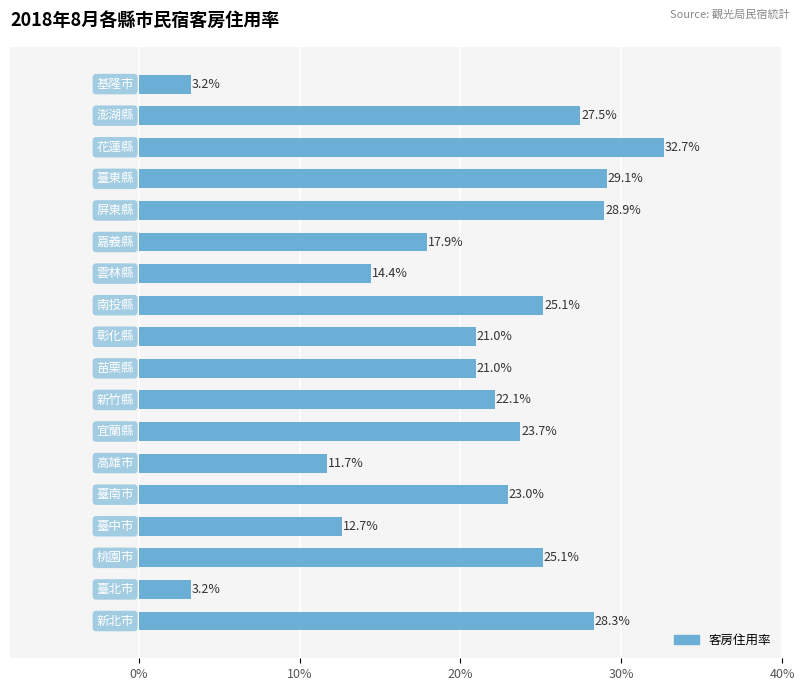

What is the average value?

20.6